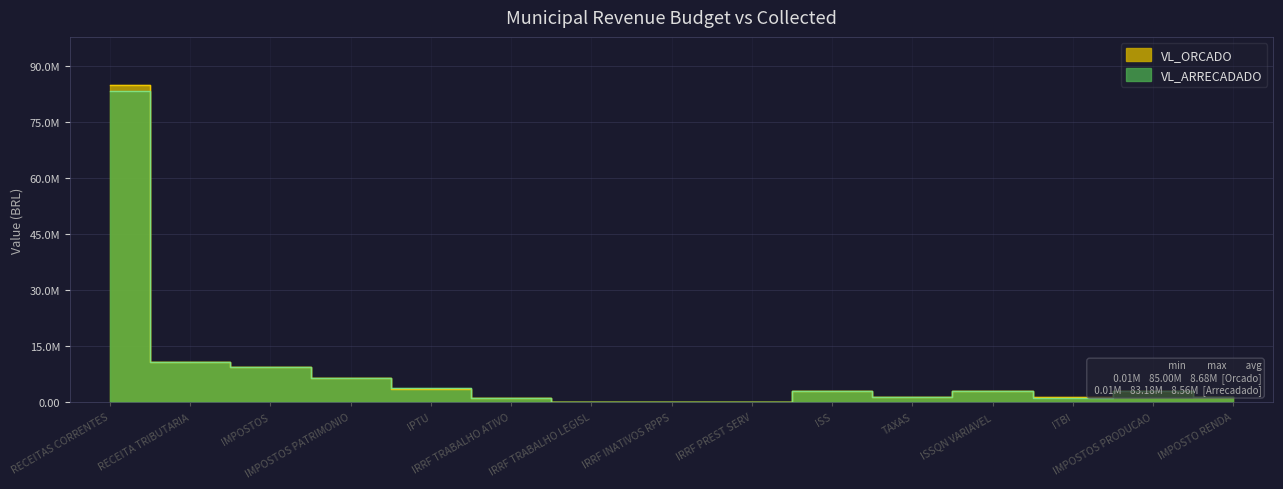

What is the difference between the highest and lowest values at ITBI?

0.2